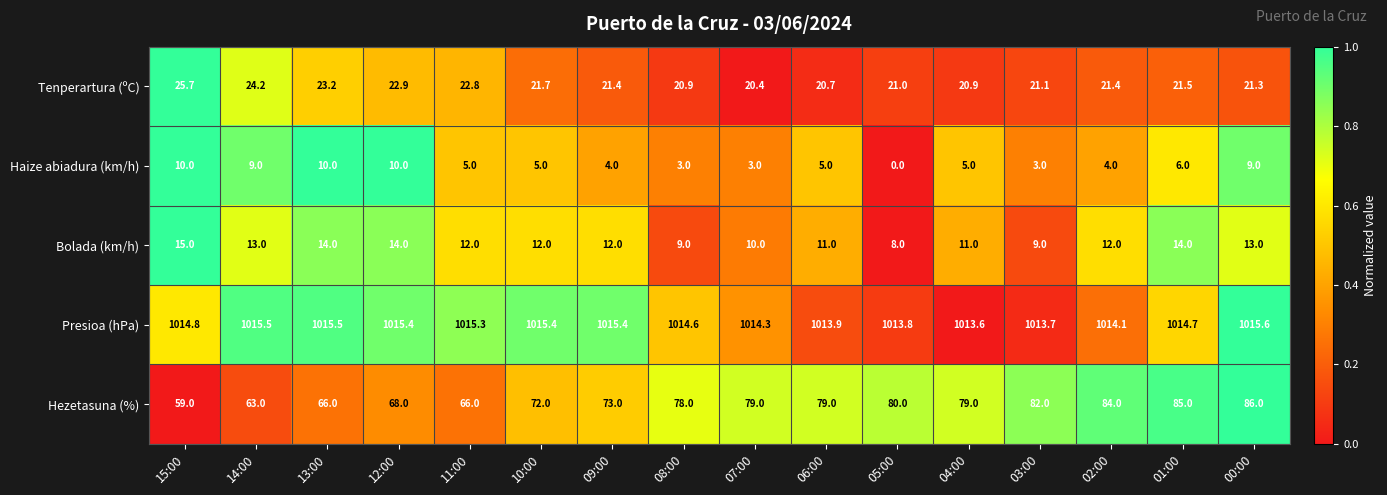

List the series in order of their peak value, lowest first.

Haize abiadura (km/h), Bolada (km/h), Tenperartura (ºC), Hezetasuna (%), Presioa (hPa)